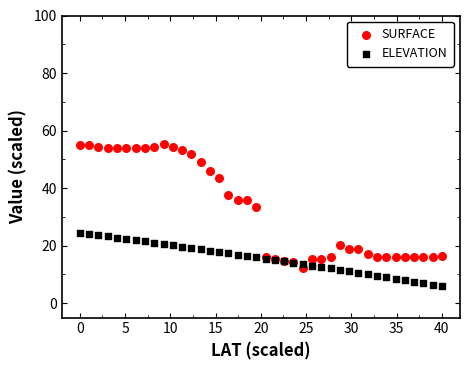

Which series contains the lowest Y value?

ELEVATION